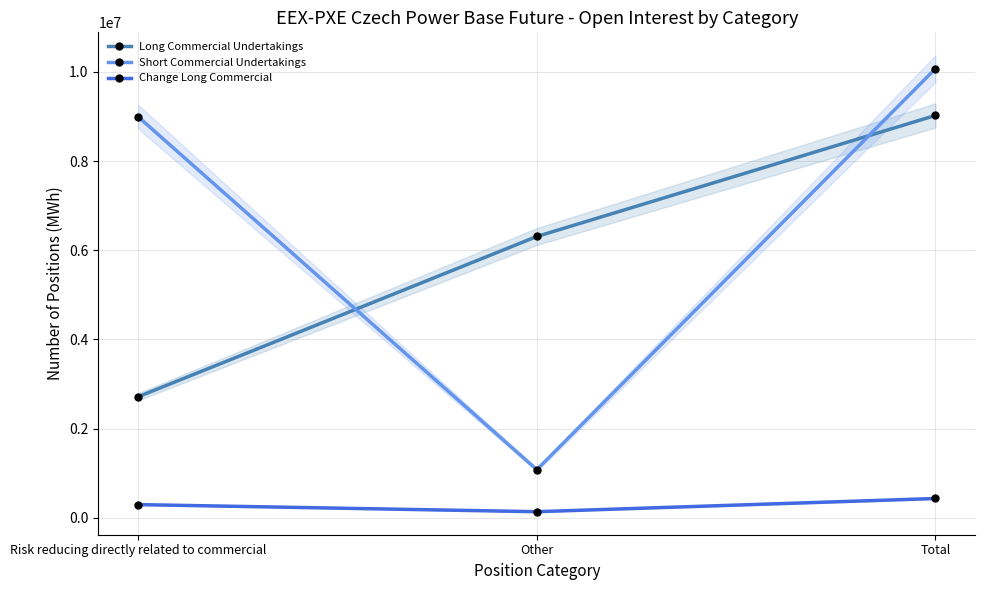

What is the value of the Short Commercial Undertakings point at the 2nd from the left?

1079314